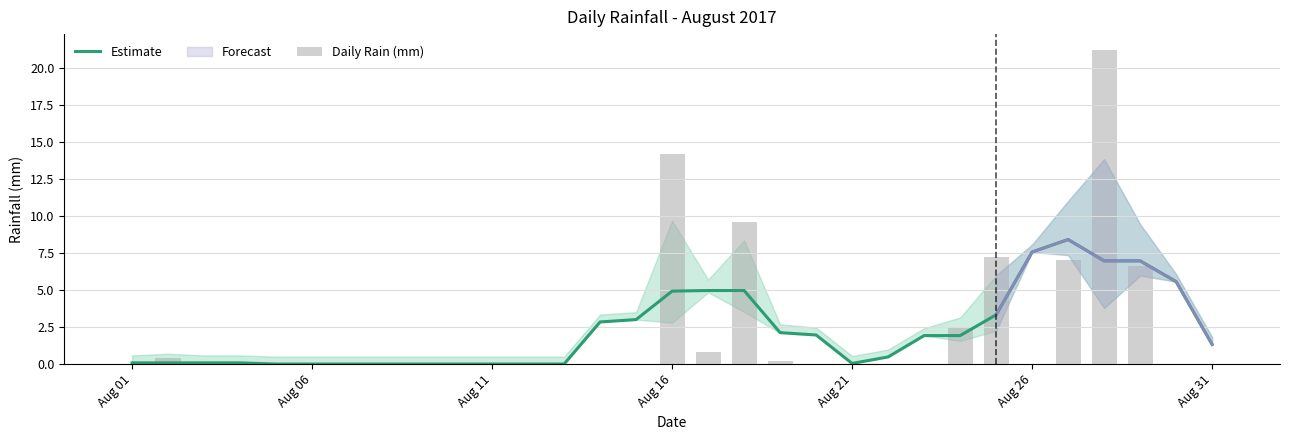

True or false: Estimate has a value of 13.3 at Aug 26.

False